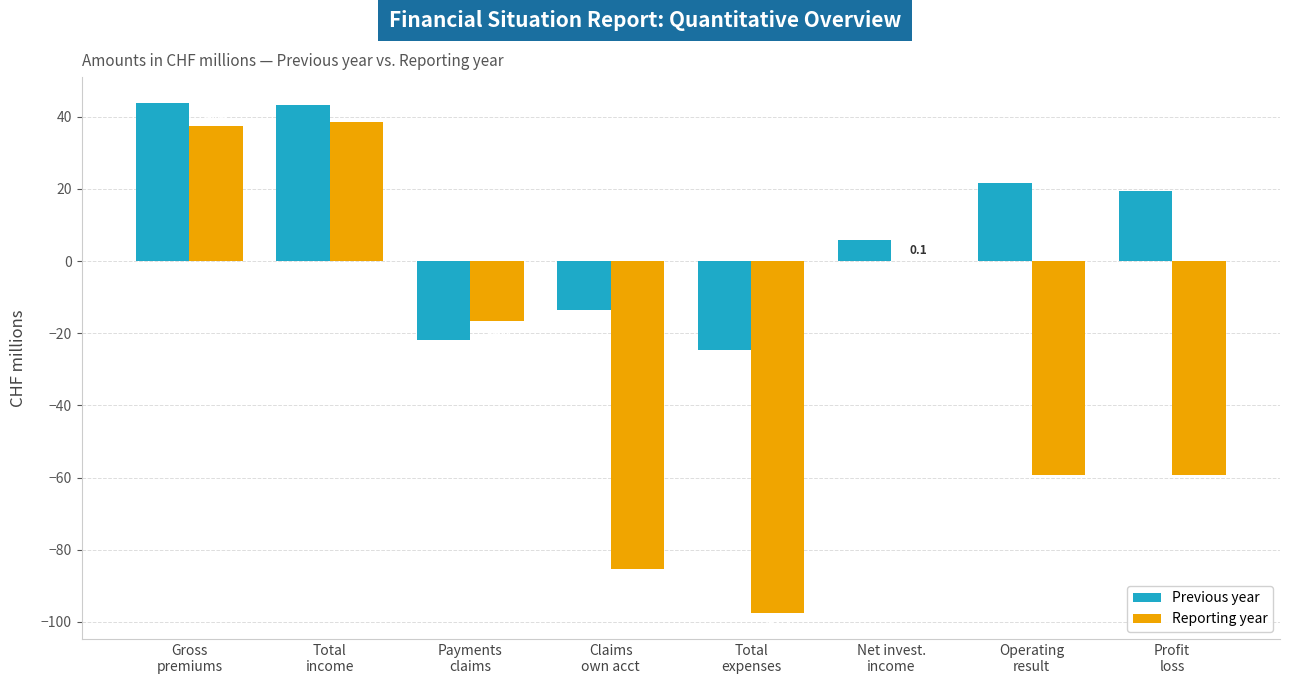

What is the sum of all Previous year values?

74.1